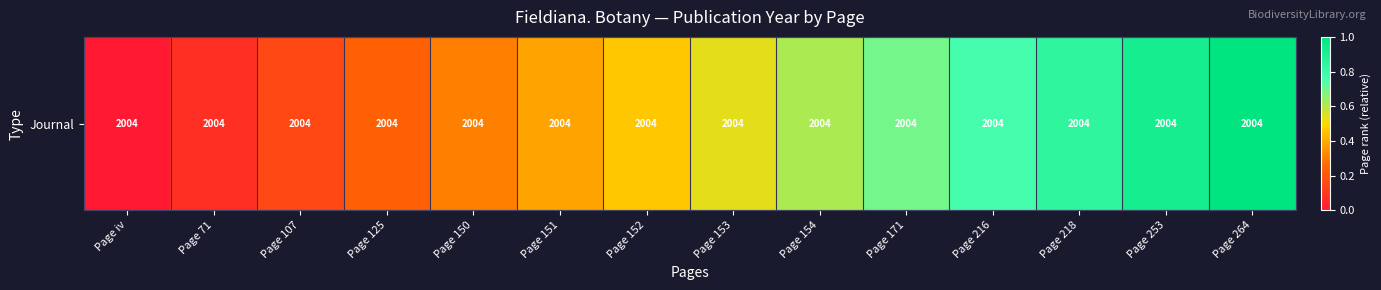

The chart shows a value of 0.0 at Page 125. True or false?

False